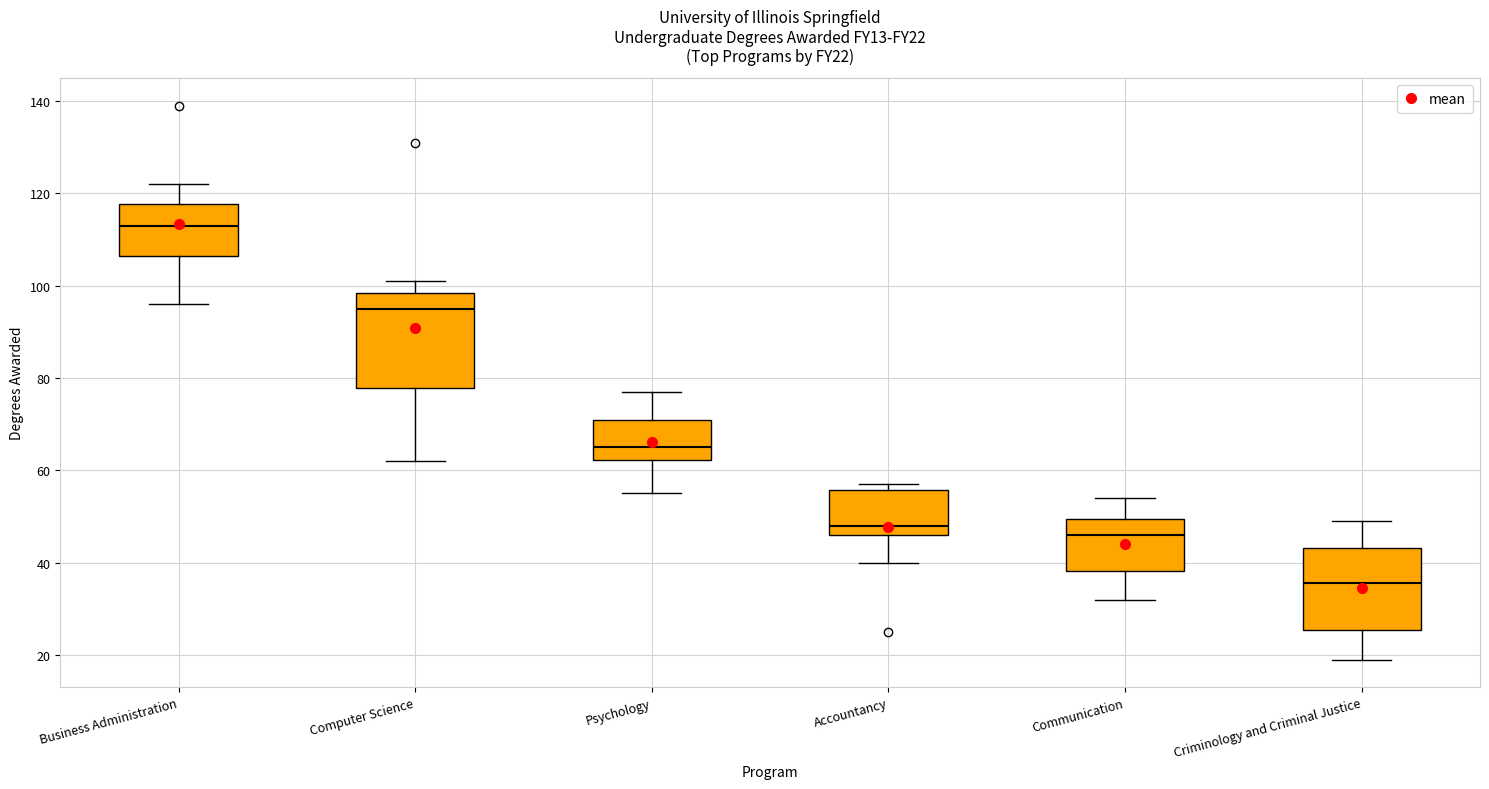

Which box has the highest median line?

Business Administration